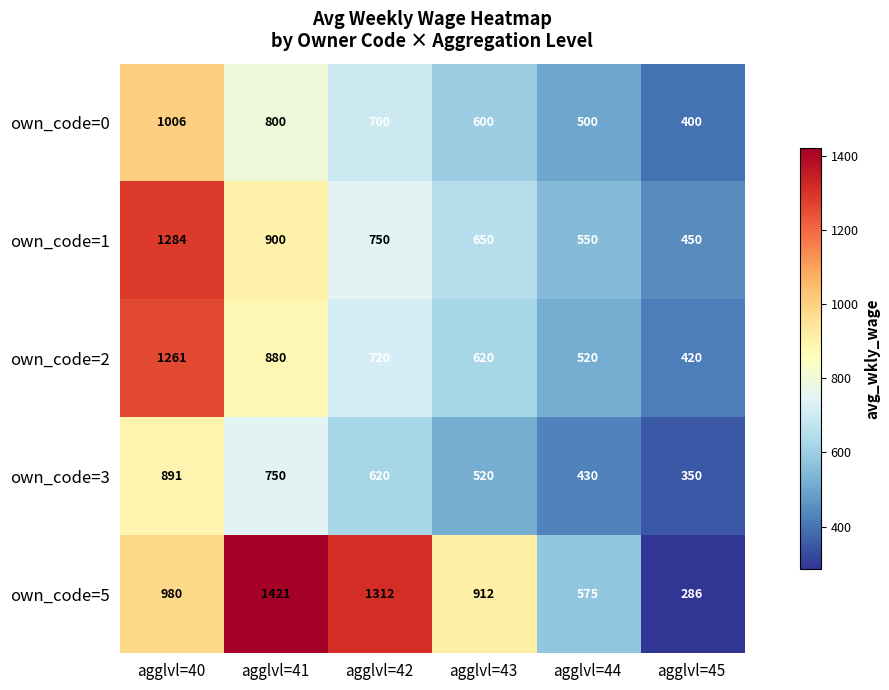

Count the own_code=3 values in the range 430 to 750.

4